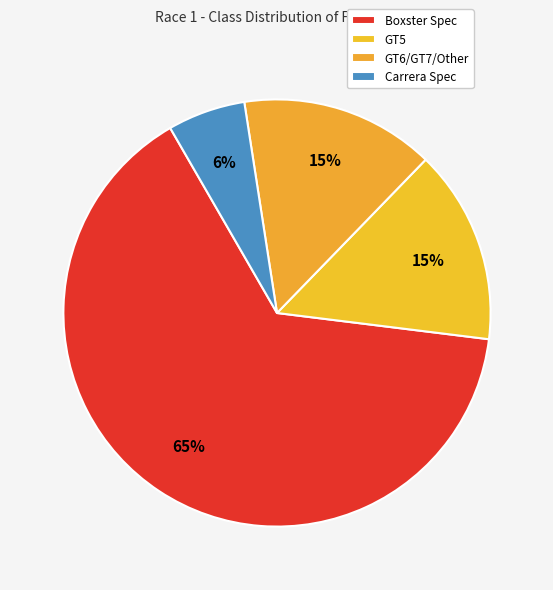

What is the change in value from GT6/GT7/Other to Carrera Spec?

-3